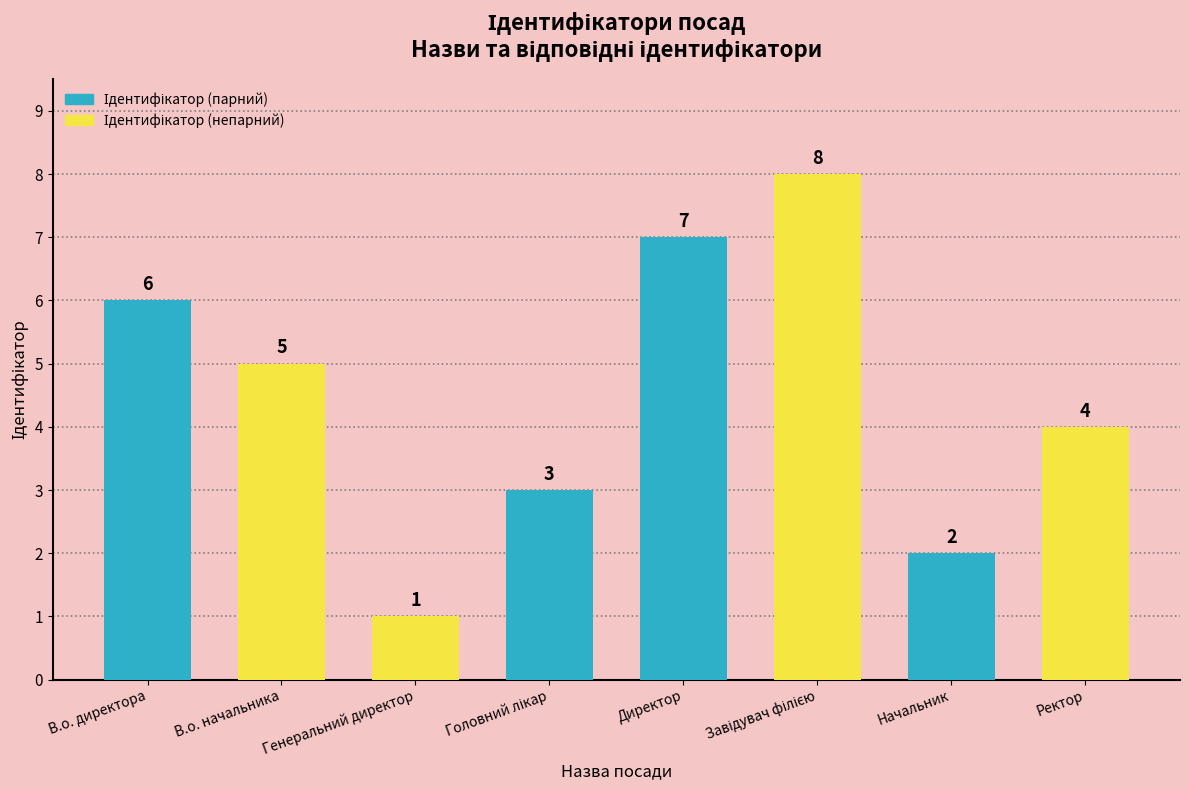

Which has a higher value, В.о. начальника or Начальник?

В.о. начальника